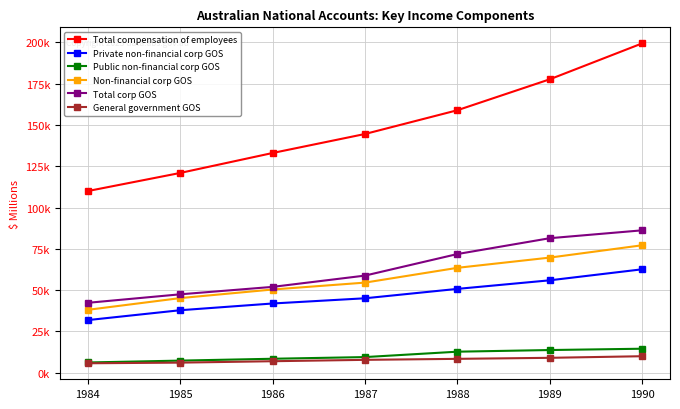

Does the chart have visible grid lines?

Yes